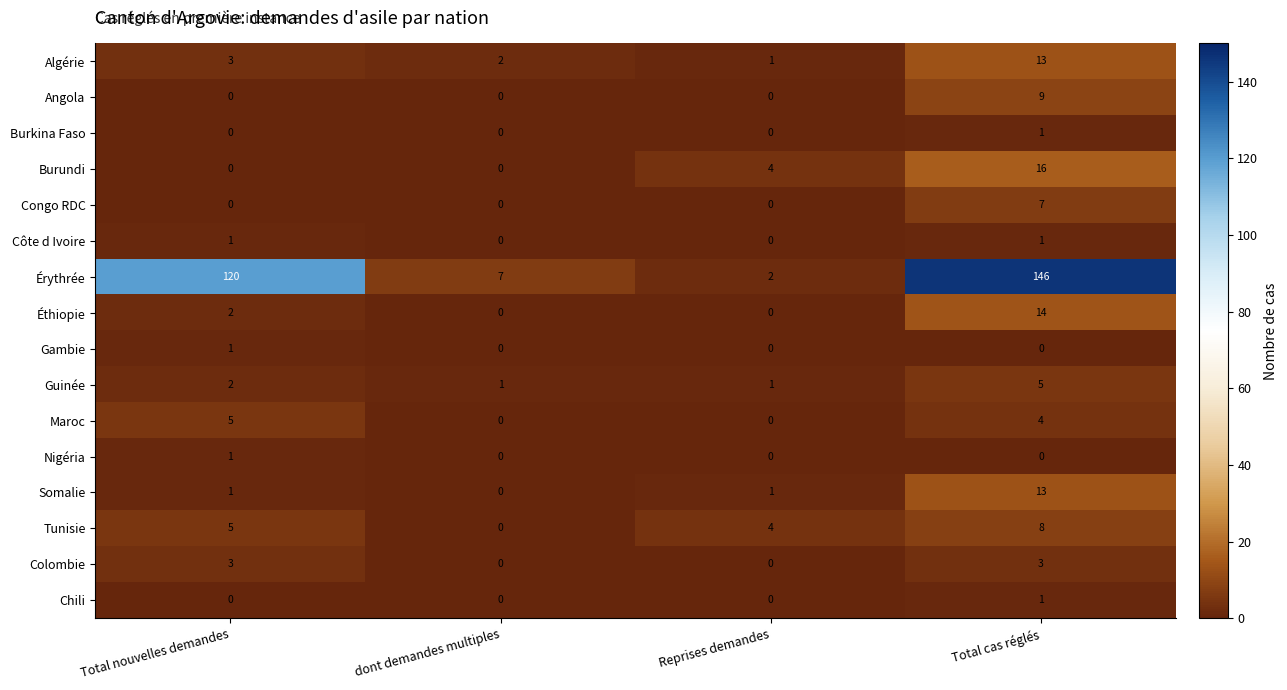

What is the spread (max minus min) of values at dont demandes multiples?

7